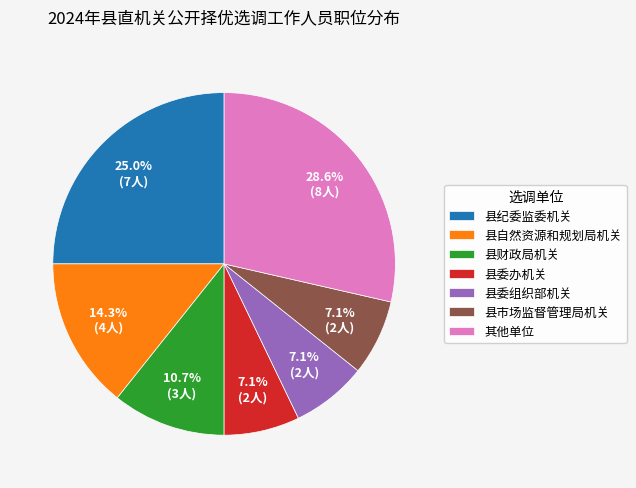

Which slice is the largest?

其他单位